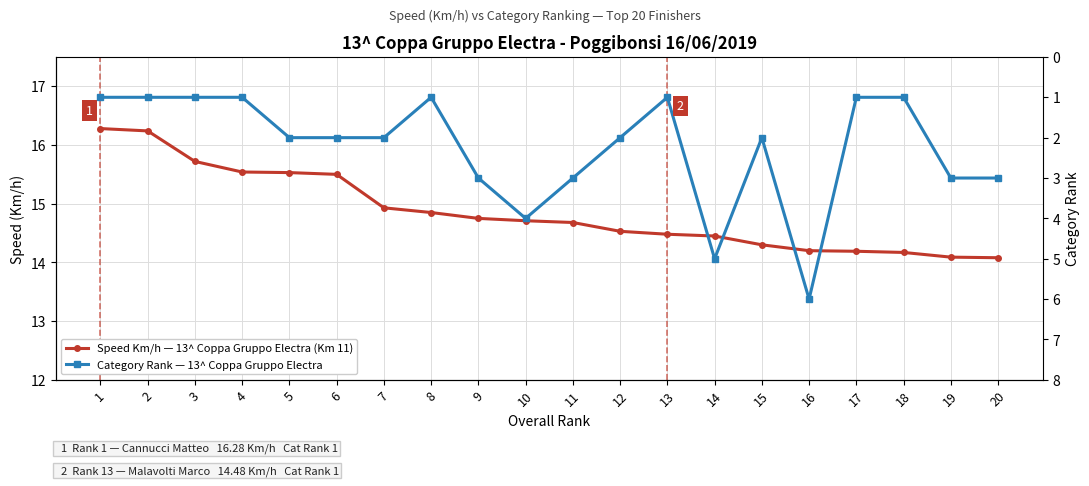

Reading left to right, extract all data points from this chart.

Speed Km/h — 13^ Coppa Gruppo Electra (Km 11): 1=16.3	2=16.2	3=15.7	4=15.5	5=15.5	6=15.5	7=14.9	8=14.8	9=14.8	10=14.7	11=14.7	12=14.5	13=14.5	14=14.4	15=14.3	16=14.2	17=14.2	18=14.2	19=14.1	20=14.1
Category Rank — 13^ Coppa Gruppo Electra: 1=1.0	2=1.0	3=1.0	4=1.0	5=2.0	6=2.0	7=2.0	8=1.0	9=3.0	10=4.0	11=3.0	12=2.0	13=1.0	14=5.0	15=2.0	16=6.0	17=1.0	18=1.0	19=3.0	20=3.0